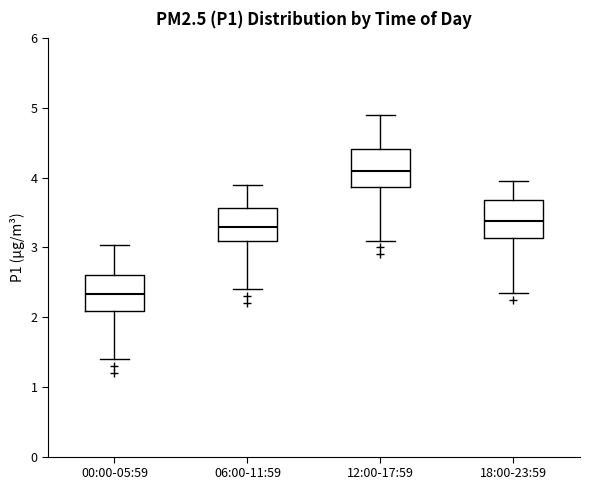

Which box has the highest median line?

12:00-17:59